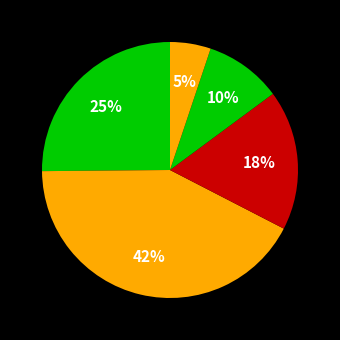

Count the number of slices in the pie.

5